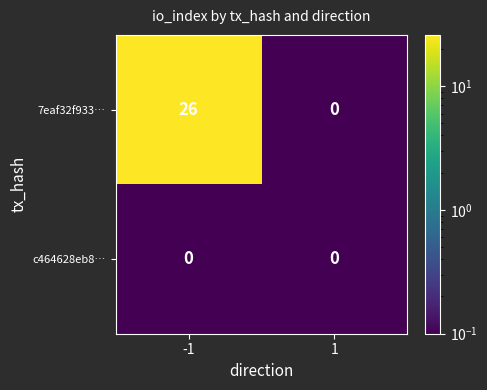

What is the maximum value shown in the chart?

26